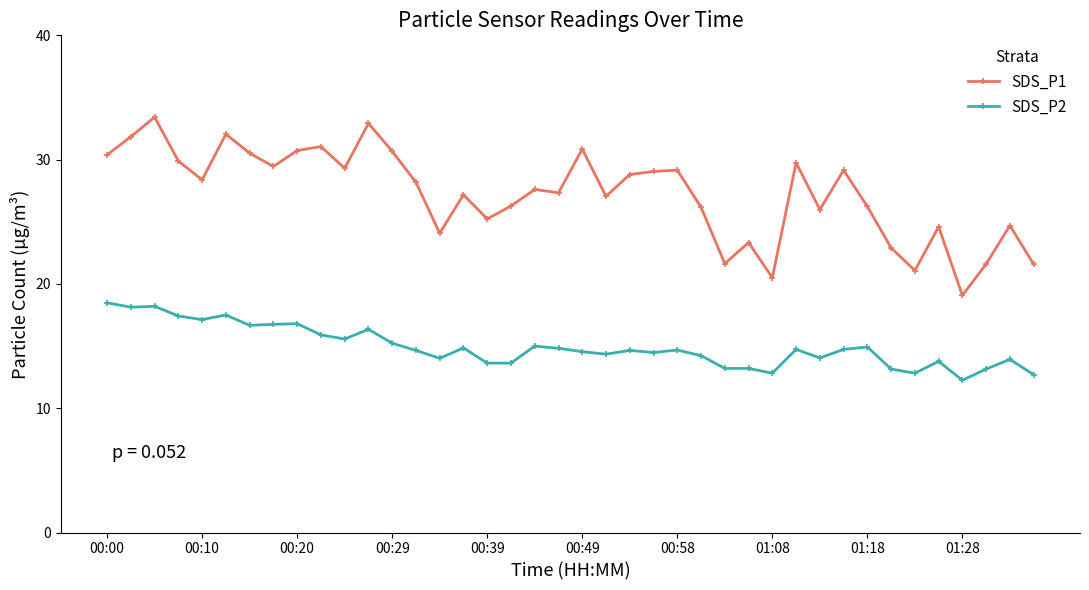

Count the number of categories in the chart.

40